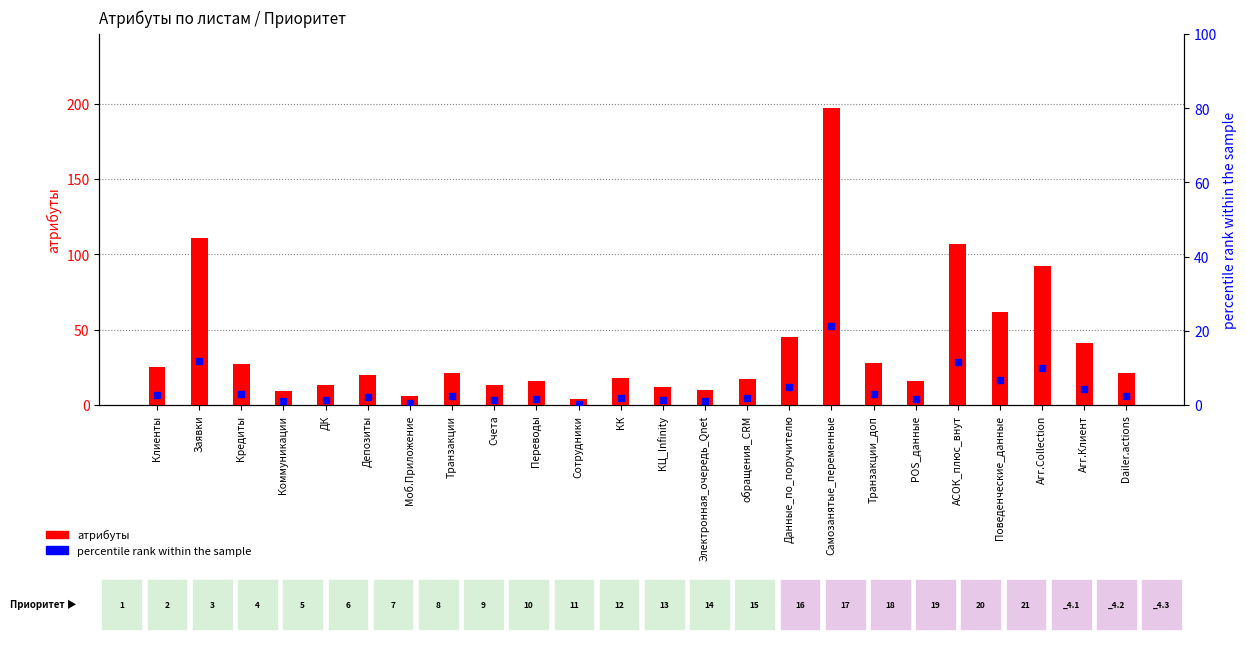

At how many categories does at least one series exceed 107?

2